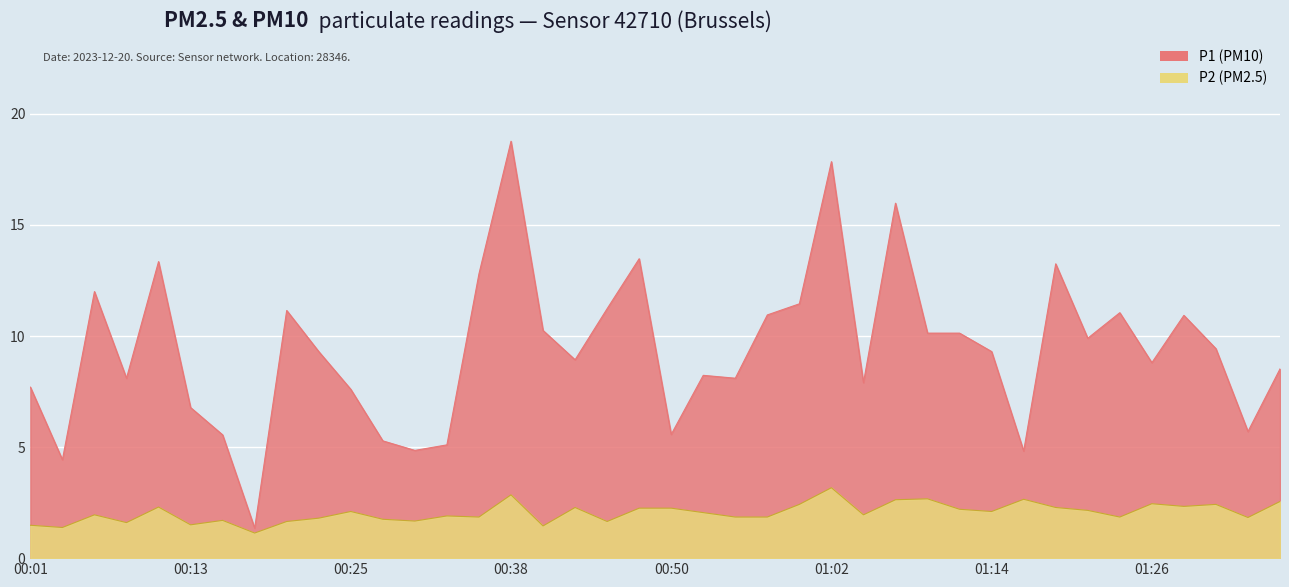

Is the value of P2 at 00:11 greater than the value of P1 at 00:57?

No